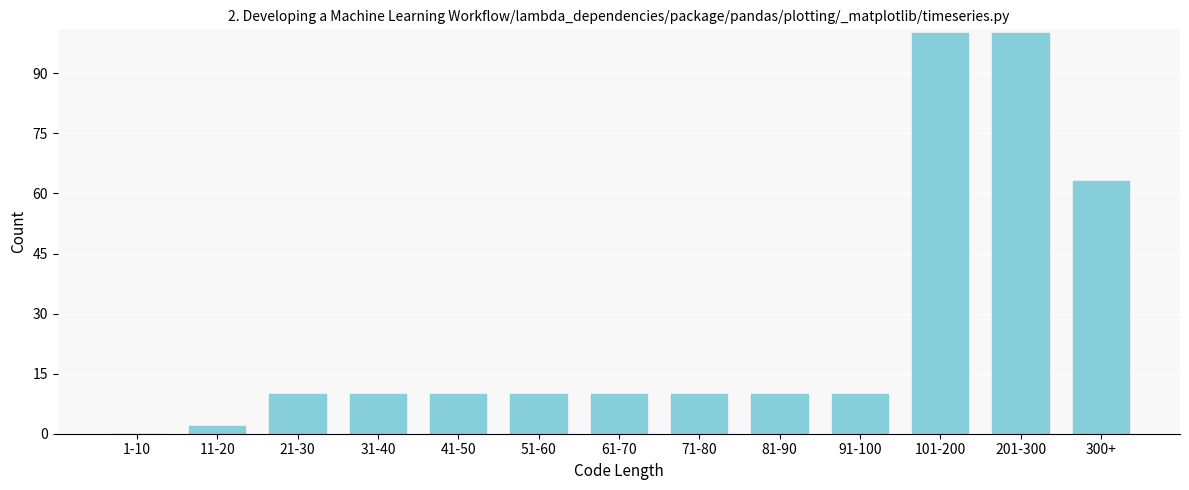

Reading left to right, what are all the values shown in this chart?

1-10=0	11-20=2	21-30=10	31-40=10	41-50=10	51-60=10	61-70=10	71-80=10	81-90=10	91-100=10	101-200=100	201-300=100	300+=63